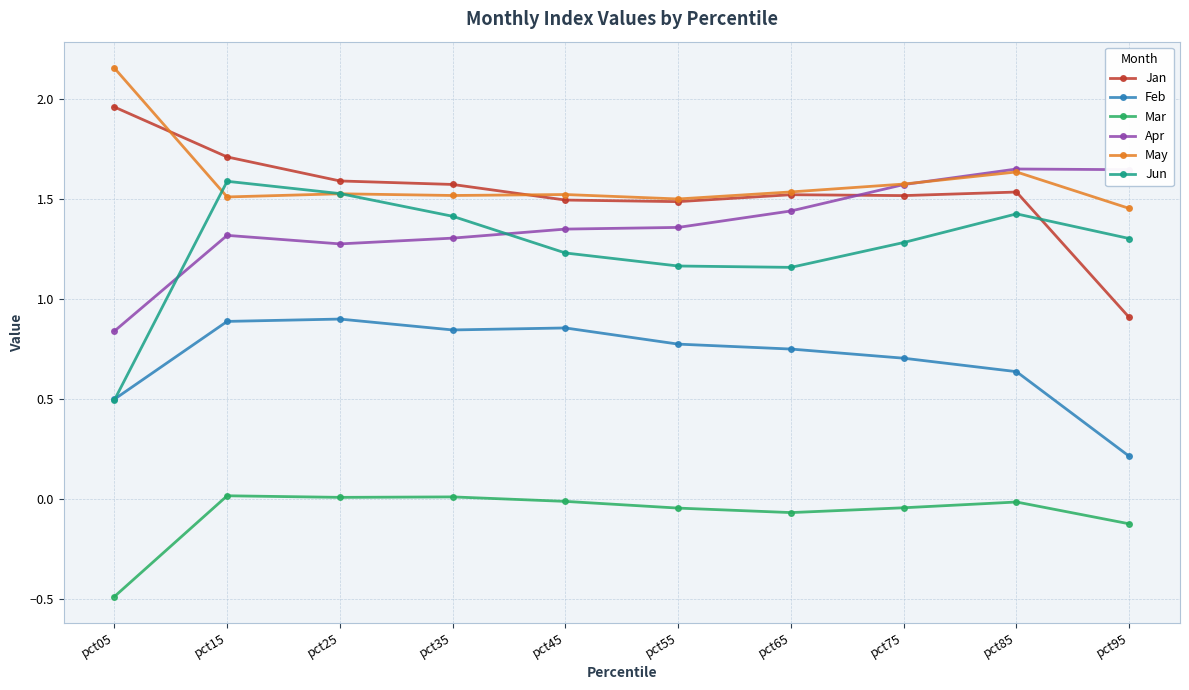

Where does the Jan series first go above 1?

pct05